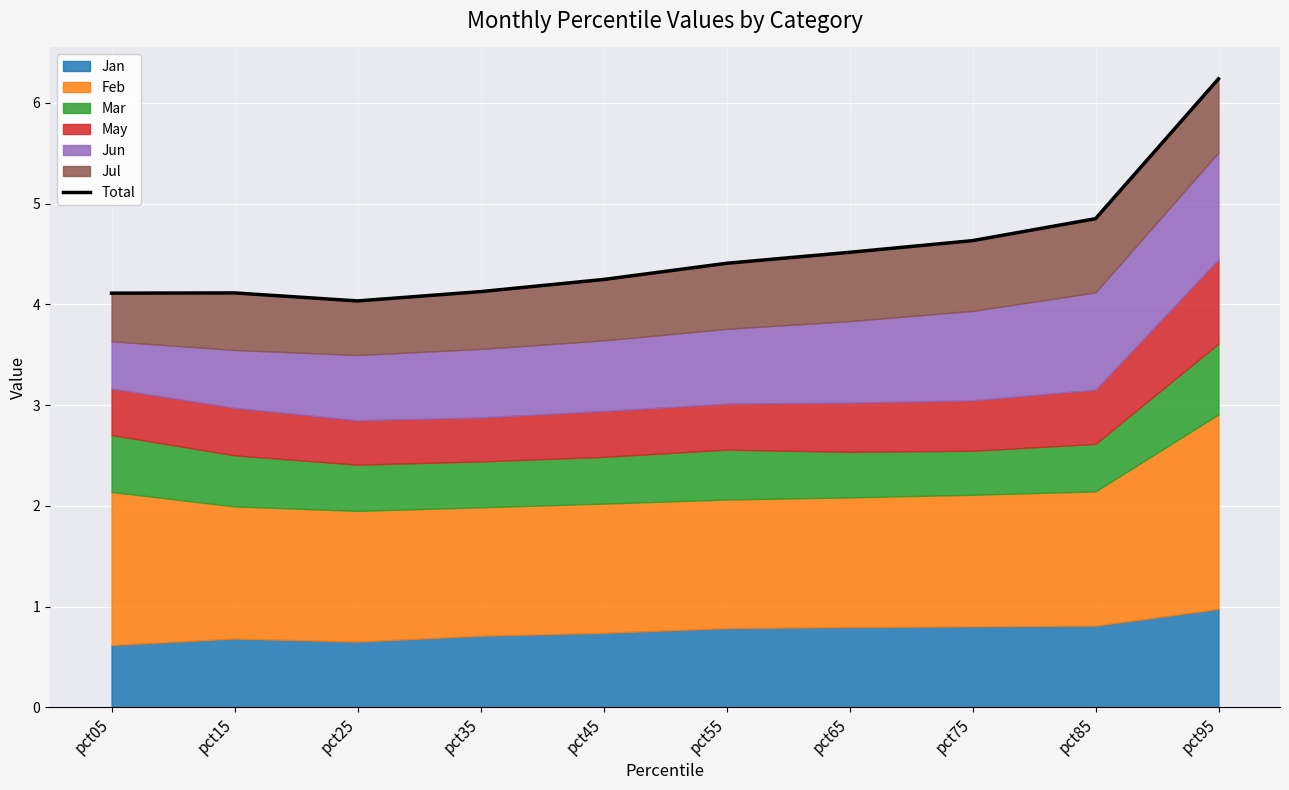

Reading right to left, transcribe all the data shown in this chart.

6.2	4.8	4.6	4.5	4.4	4.2	4.1	4.0	4.1	4.1